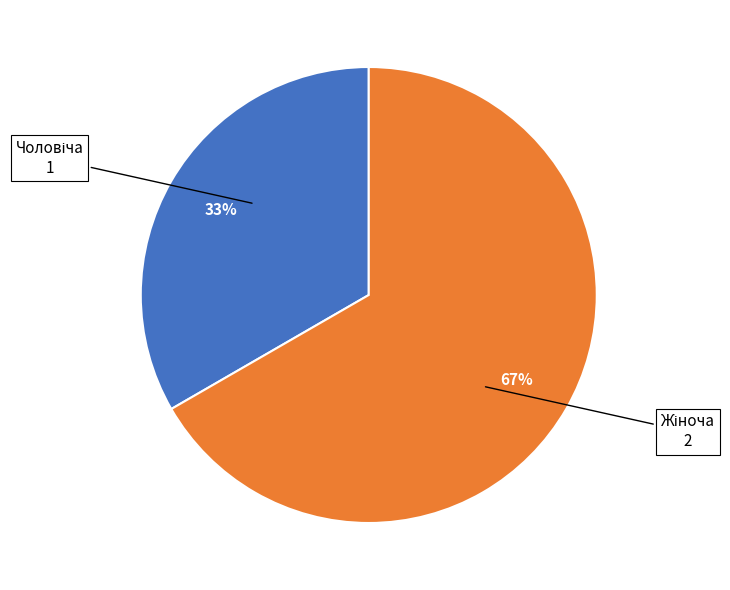

To the nearest percent, what is the average slice percentage?

50%